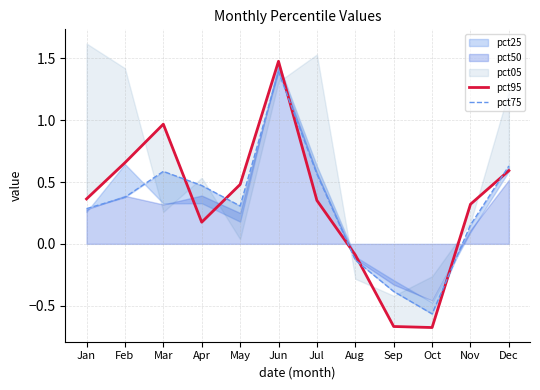

How many times do pct75 and pct95 cross each other?

7